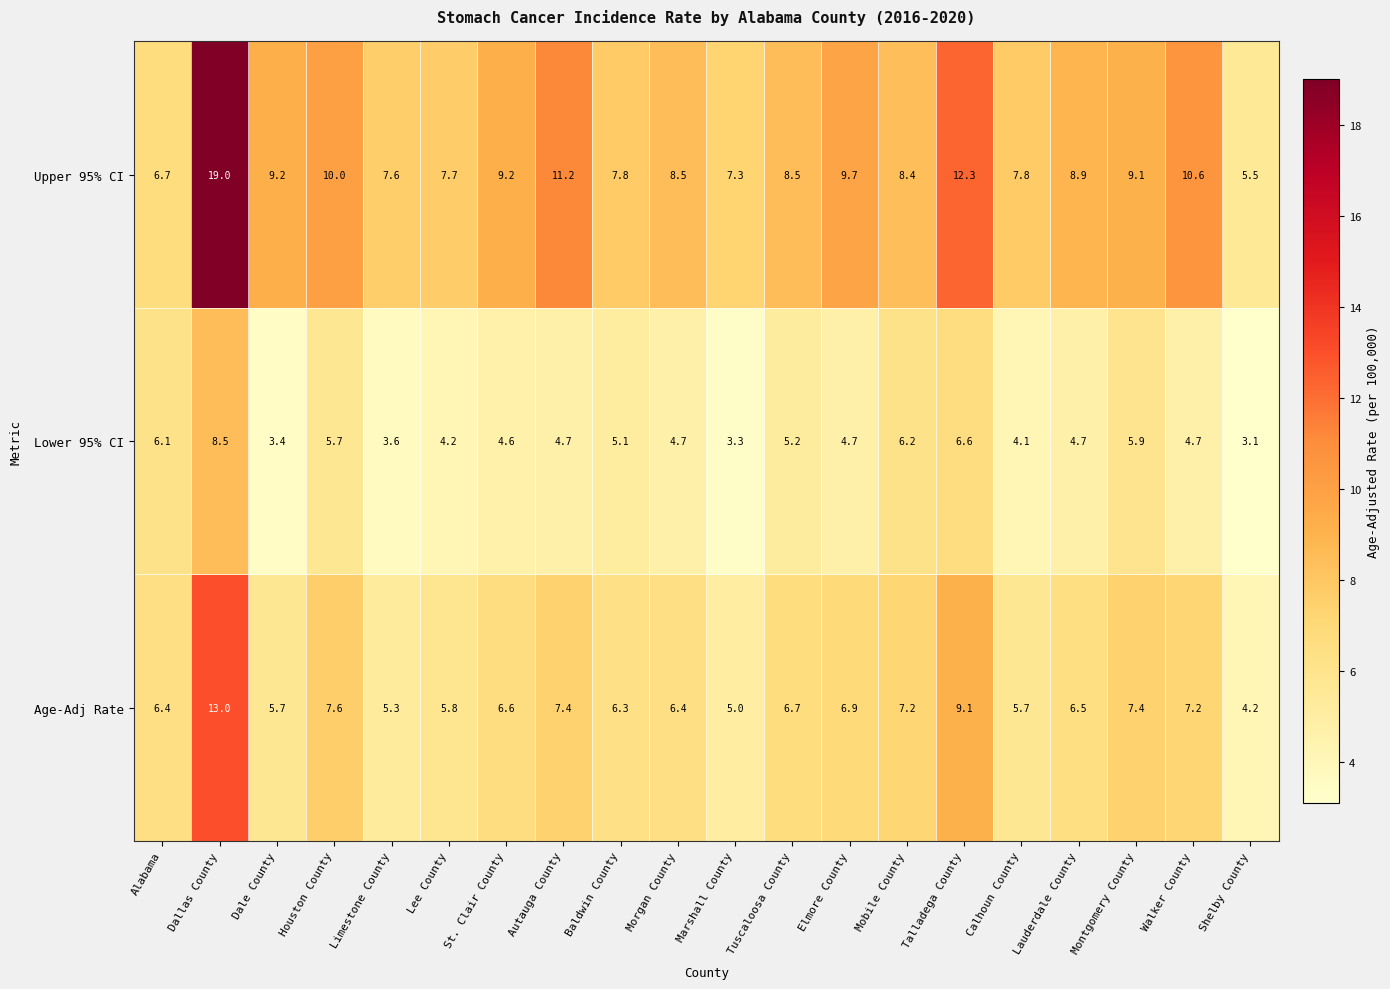

What is the lowest value of the Age-Adj Rate series?

4.2